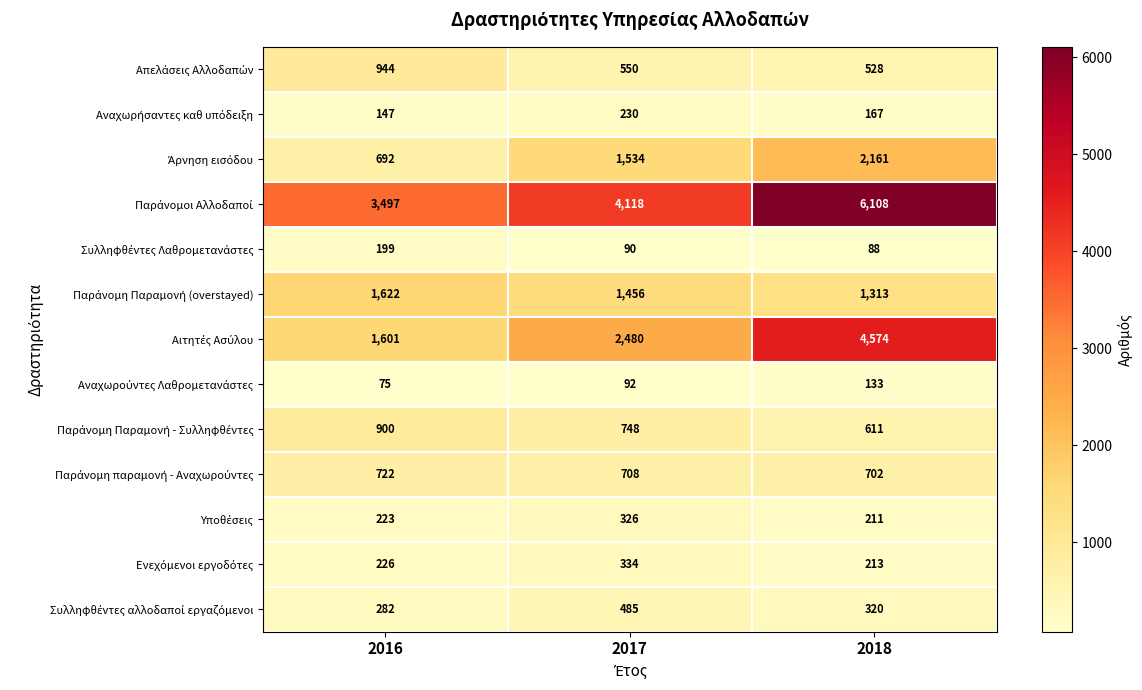

At which category is the sum across all series the highest?

2018